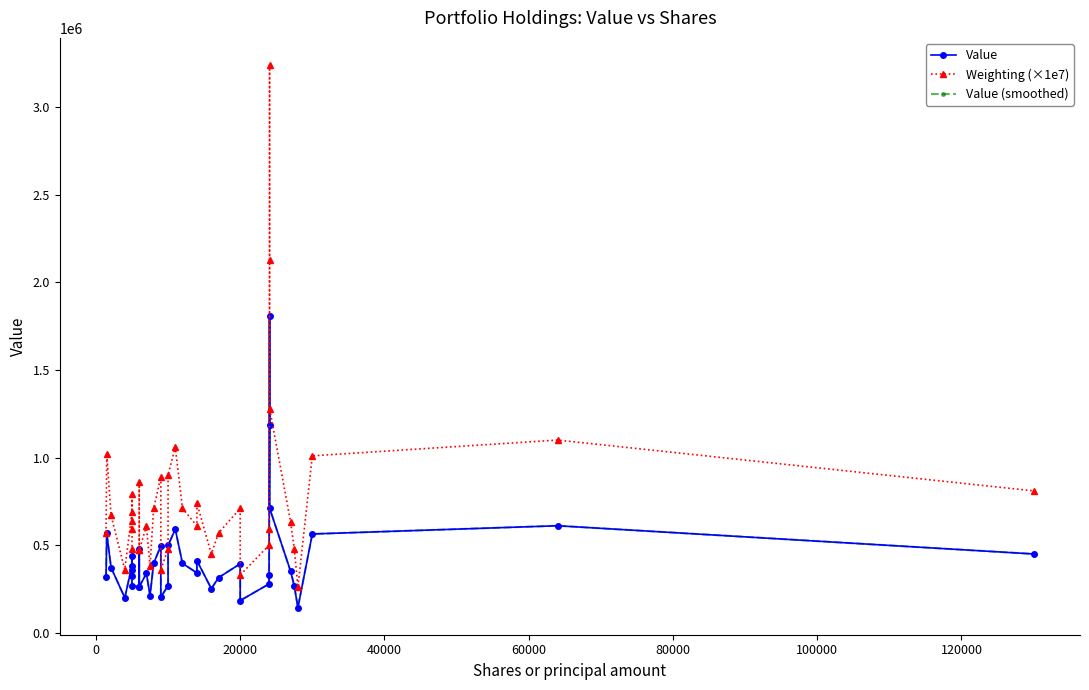

True or false: Weighting (×1e7) and Value cross at least once.

False